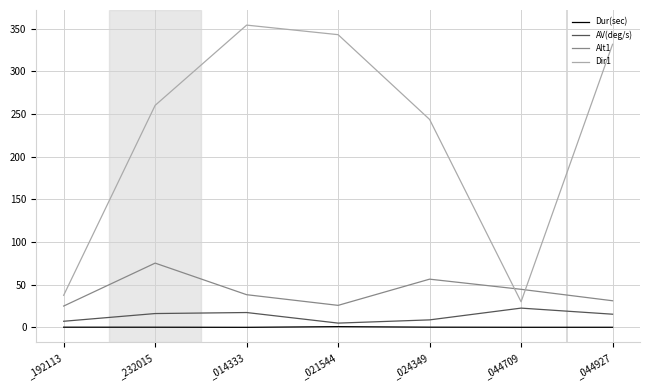

What position from the right is _024349?

3